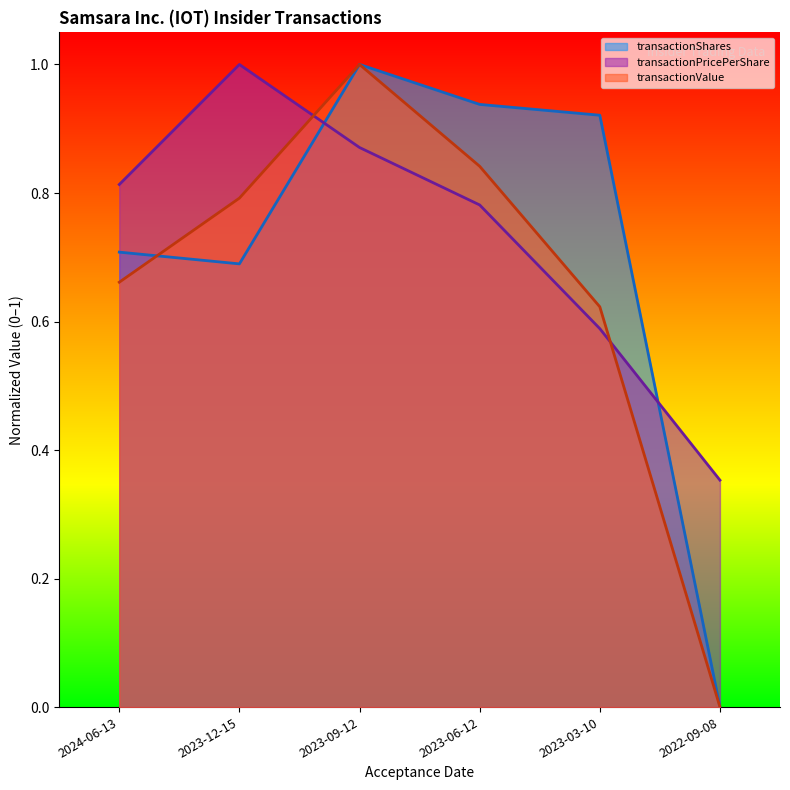

Reading left to right, extract all data points from this chart.

transactionShares: 2024-06-13=0.7	2023-12-15=0.7	2023-09-12=1.0	2023-06-12=0.9	2023-03-10=0.9	2022-09-08=0.0
transactionPricePerShare: 2024-06-13=0.8	2023-12-15=1.0	2023-09-12=0.9	2023-06-12=0.8	2023-03-10=0.6	2022-09-08=0.4
transactionValue: 2024-06-13=0.7	2023-12-15=0.8	2023-09-12=1.0	2023-06-12=0.8	2023-03-10=0.6	2022-09-08=0.0